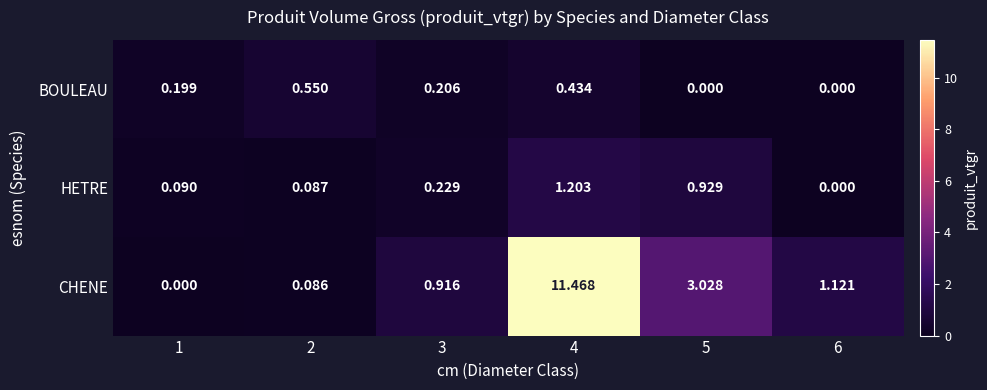

Rank the series by their maximum value, from highest to lowest.

CHENE, HETRE, BOULEAU